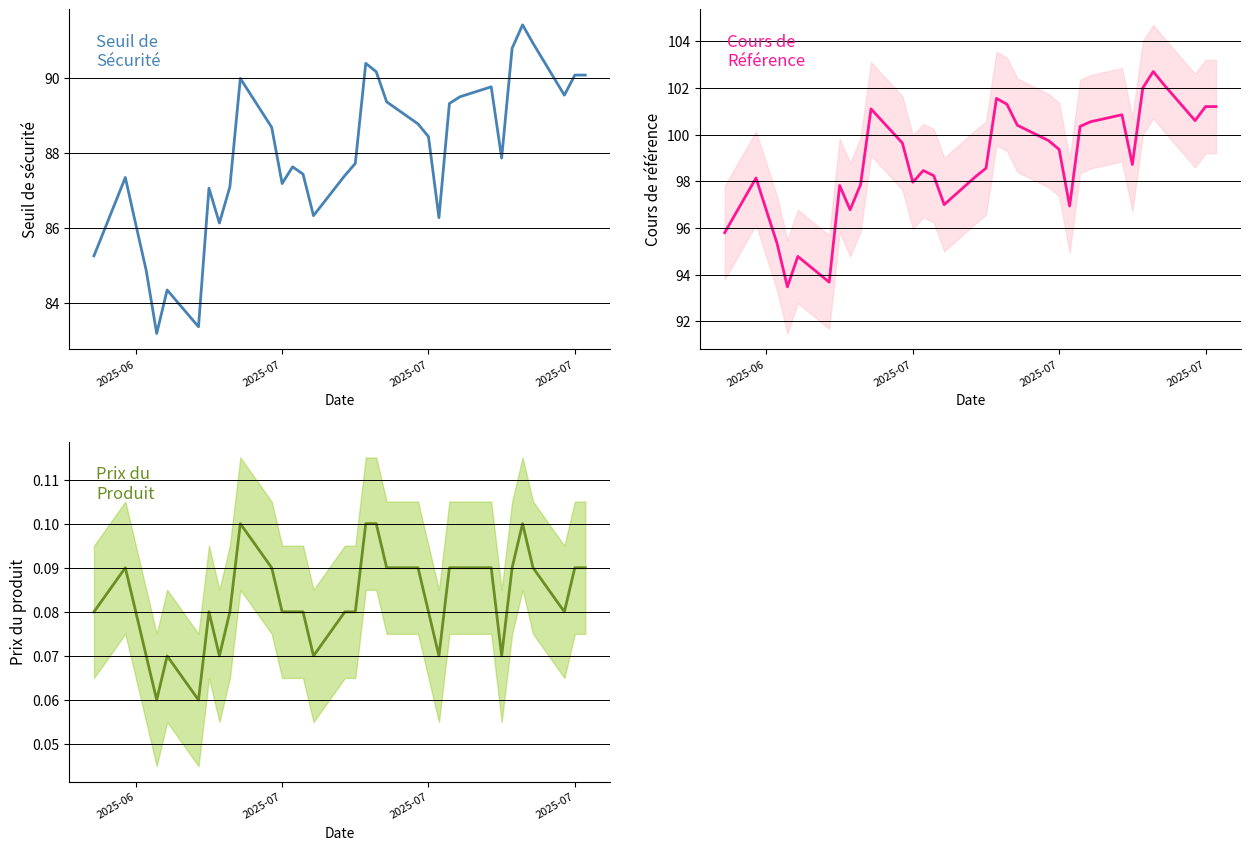

Count the number of categories in the chart.

34